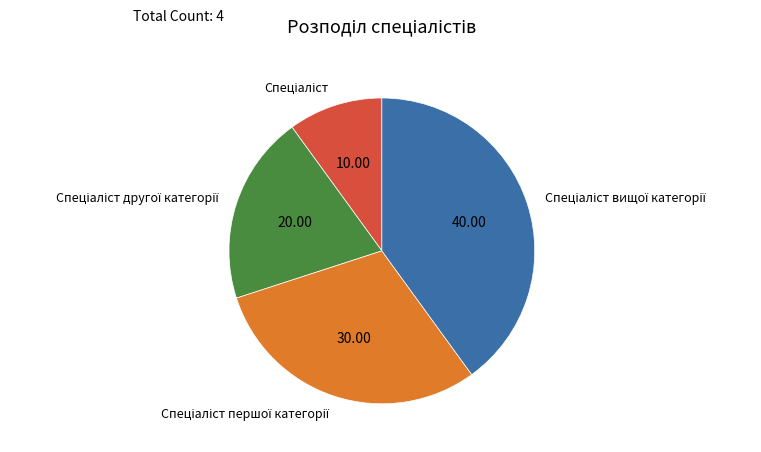

Is there any slice that represents more than half of the pie?

No